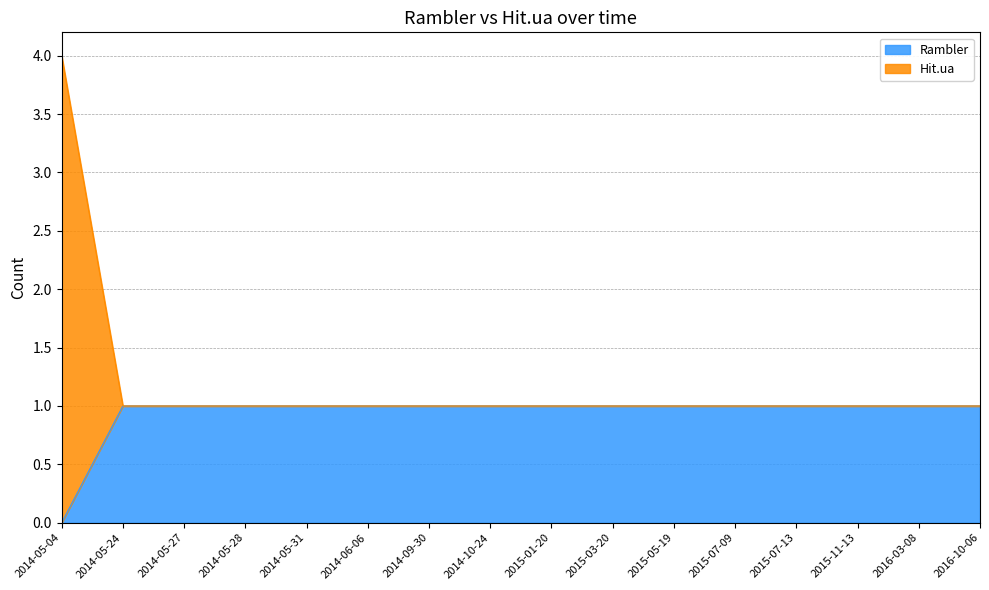

List the labels in order of Rambler value, smallest first.

2014-05-04, 2014-05-24, 2014-05-27, 2014-05-28, 2014-05-31, 2014-06-06, 2014-09-30, 2014-10-24, 2015-01-20, 2015-03-20, 2015-05-19, 2015-07-09, 2015-07-13, 2015-11-13, 2016-03-08, 2016-10-06